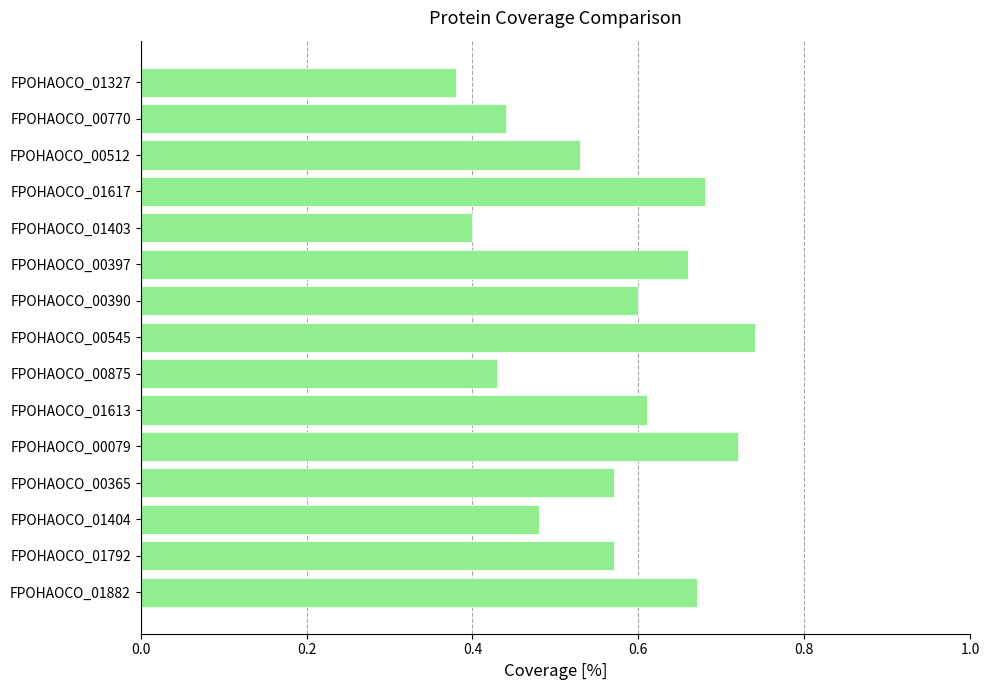

Count the values in the range 0 to 1.

15